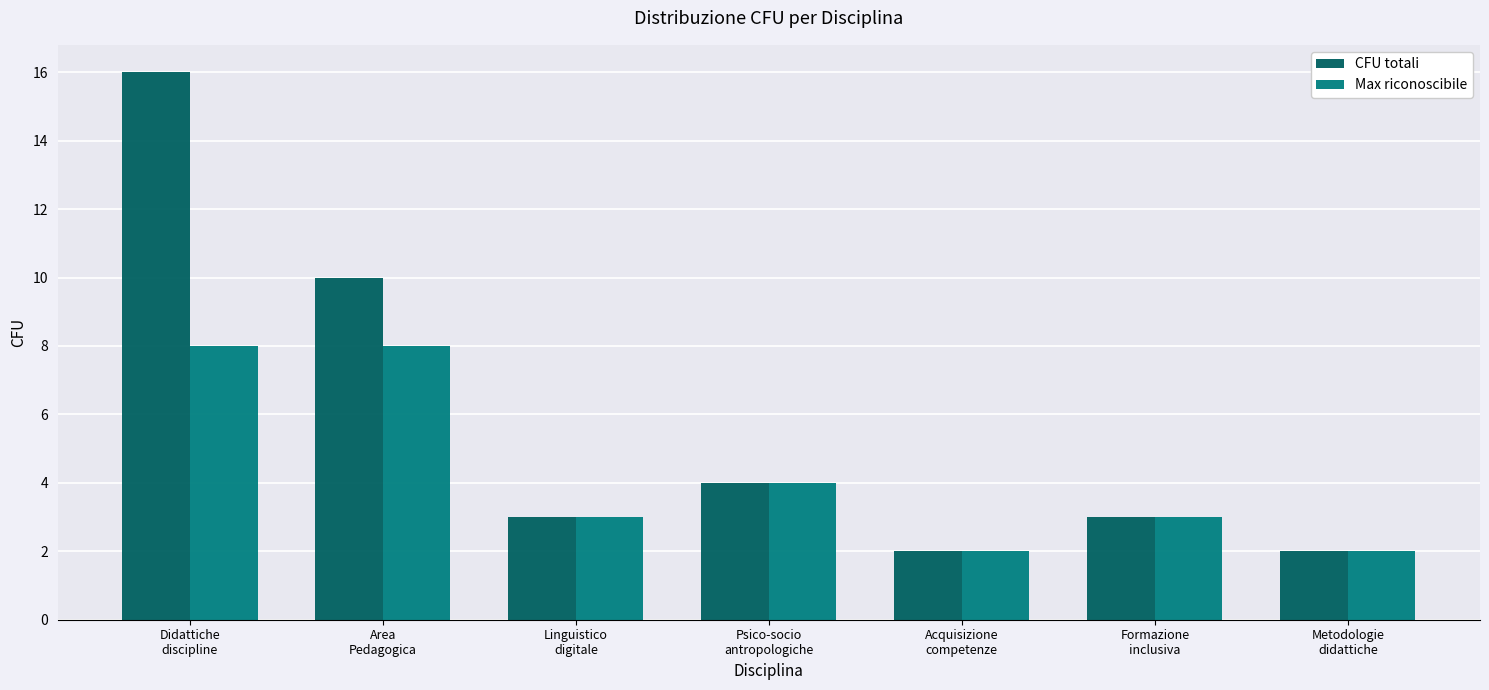

What is the minimum value shown in the chart?

2